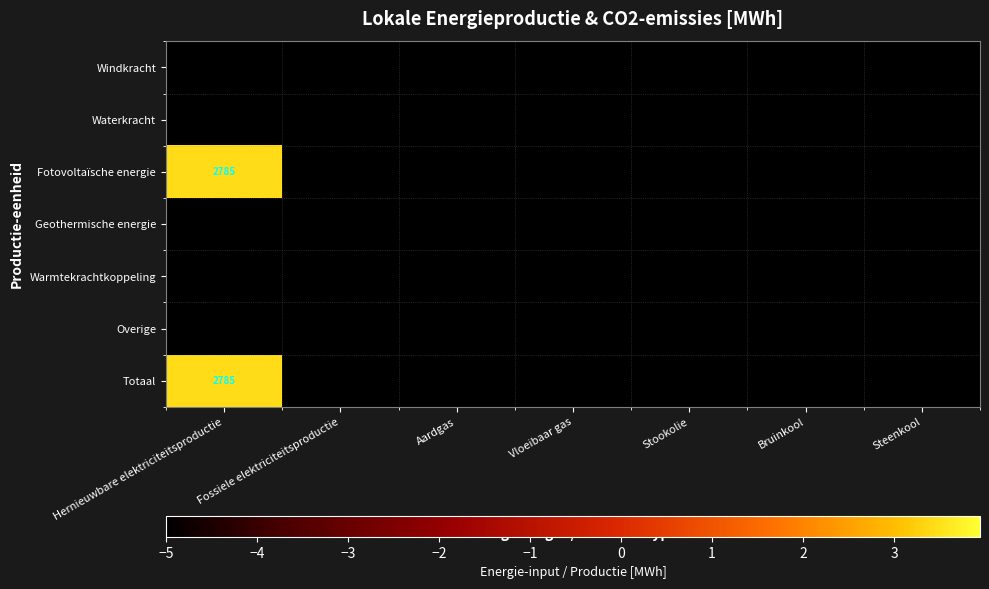

At Bruinkool, list the series in order from largest to smallest.

Windkracht, Waterkracht, Fotovoltaïsche energie, Geothermische energie, Warmtekrachtkoppeling, Overige, Totaal